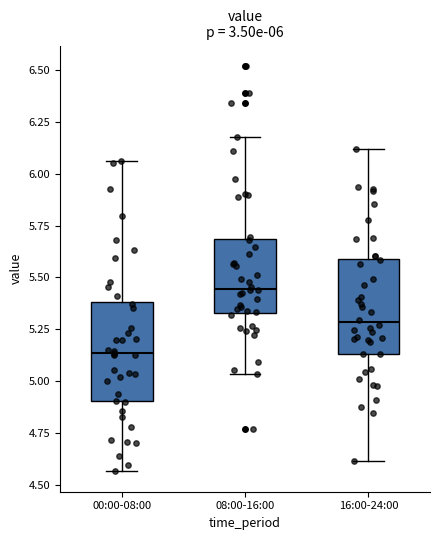

Which box's median line is the lowest?

00:00-08:00